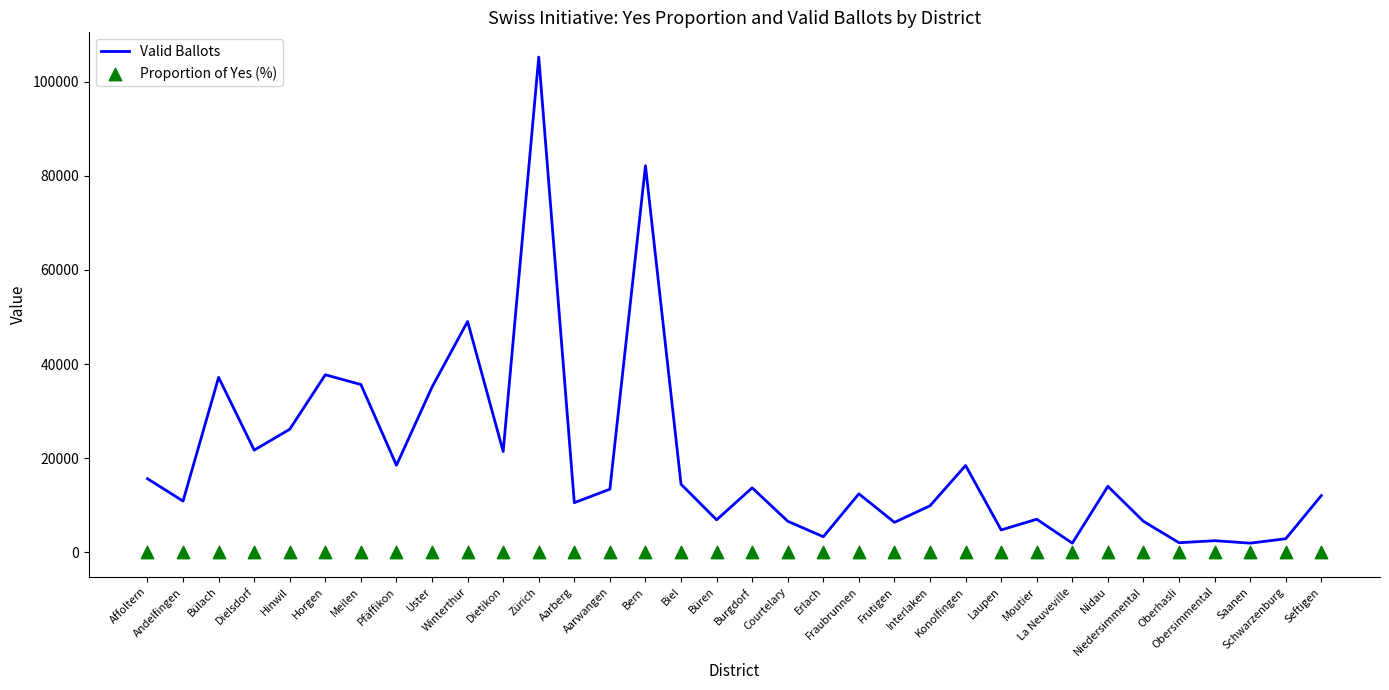

What is the total value across all series at Hinwil?

26174.5